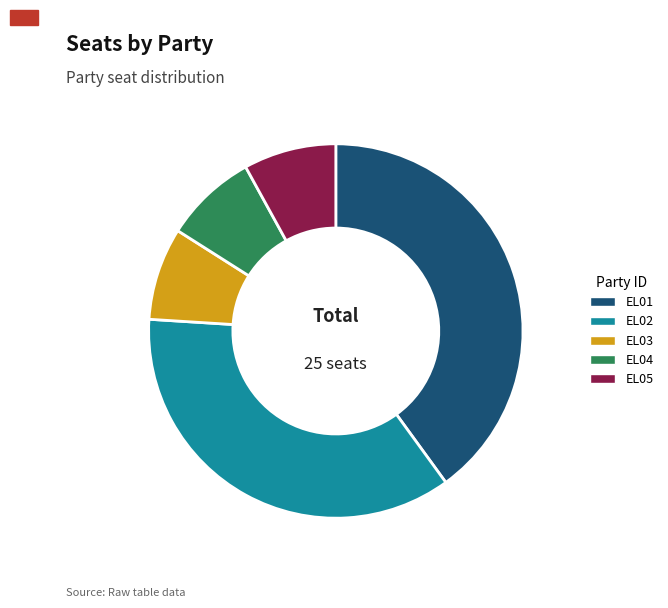

Which category has the biggest portion of the pie?

EL01